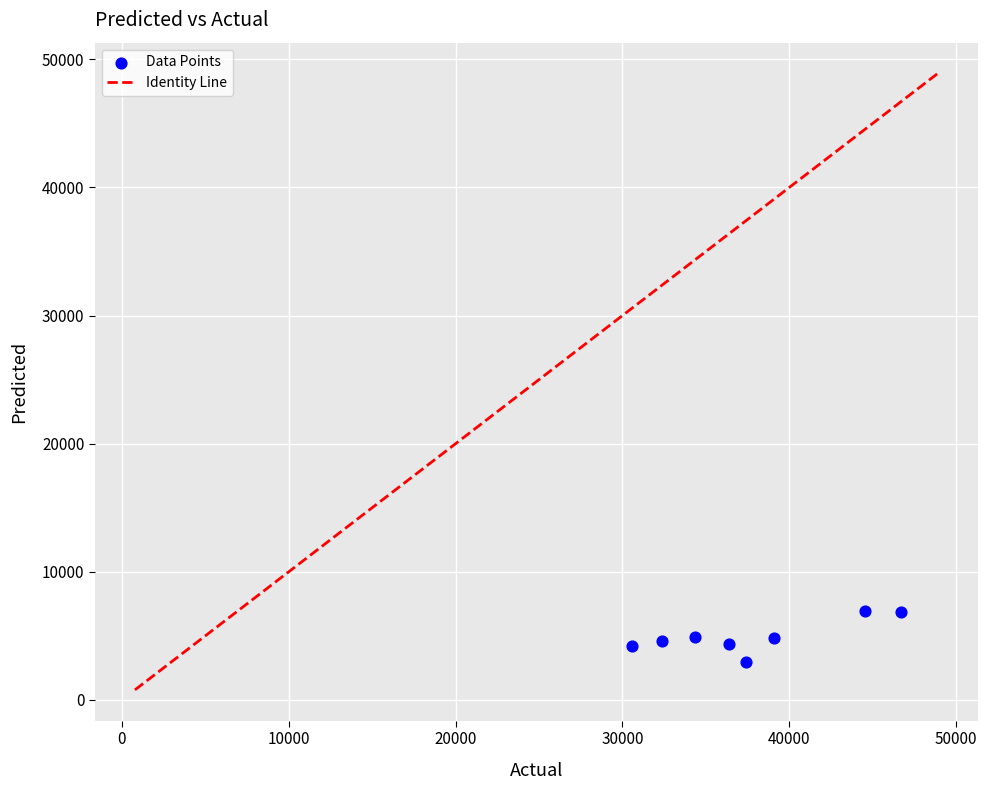

What is the range of Y values (max minus min)?

3947